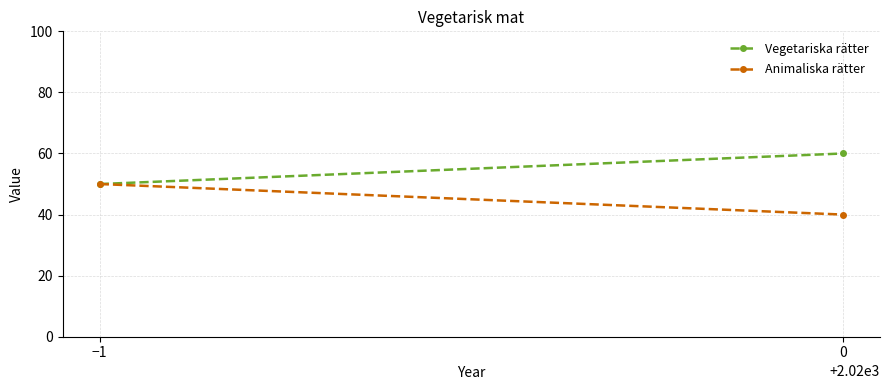

What is the difference between the maximum and minimum values in the Vegetariska rätter series?

10